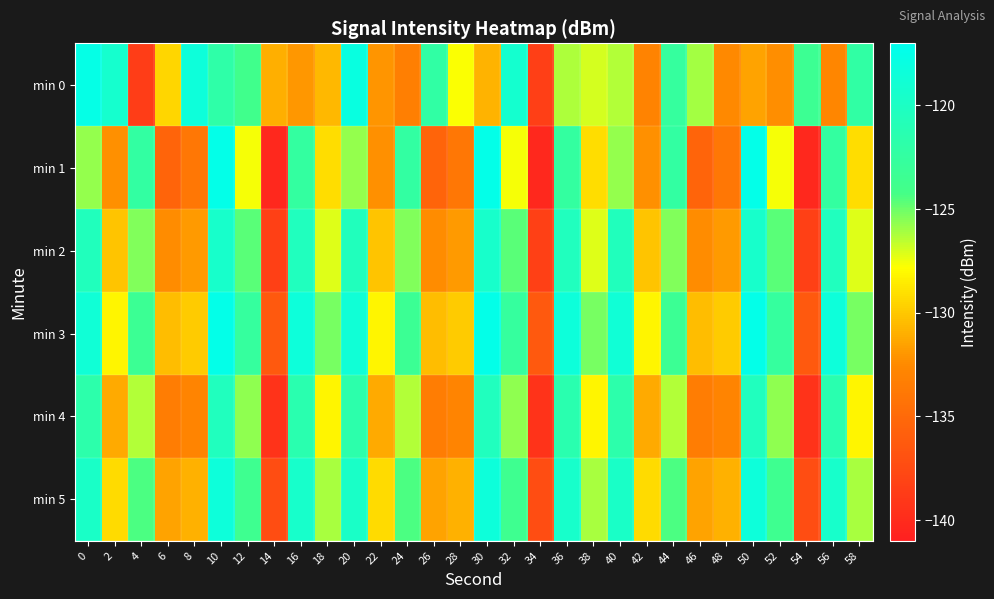

Reading left to right, list all the values displayed in this chart.

min 0: 0=-117.6	2=-119.3	4=-138.6	6=-129.4	8=-118.5	10=-121.9	12=-123.9	14=-131.0	16=-131.9	18=-130.6	20=-118.0	22=-132.0	24=-133.2	26=-122.2	28=-127.8	30=-130.8	32=-119.2	34=-138.5	36=-126.2	38=-127.0	40=-126.3	42=-133.0	44=-122.7	46=-126.1	48=-132.5	50=-131.5	52=-132.3	54=-123.4	56=-132.7	58=-122.2
min 1: 0=-125.8	2=-132.2	4=-122.3	6=-135.5	8=-133.9	10=-117.5	12=-127.6	14=-140.3	16=-122.5	18=-129.2	20=-125.8	22=-132.2	24=-122.3	26=-135.5	28=-133.9	30=-117.5	32=-127.6	34=-140.3	36=-122.5	38=-129.2	40=-125.8	42=-132.2	44=-122.3	46=-135.5	48=-133.9	50=-117.5	52=-127.6	54=-140.3	56=-122.5	58=-129.2
min 2: 0=-120.5	2=-130.2	4=-125.3	6=-132.5	8=-131.9	10=-119.5	12=-124.6	14=-138.3	16=-120.5	18=-127.2	20=-120.5	22=-130.2	24=-125.3	26=-132.5	28=-131.9	30=-119.5	32=-124.6	34=-138.3	36=-120.5	38=-127.2	40=-120.5	42=-130.2	44=-125.3	46=-132.5	48=-131.9	50=-119.5	52=-124.6	54=-138.3	56=-120.5	58=-127.2
min 3: 0=-118.8	2=-128.2	4=-123.3	6=-130.5	8=-129.9	10=-117.5	12=-122.6	14=-136.3	16=-118.5	18=-125.2	20=-118.8	22=-128.2	24=-123.3	26=-130.5	28=-129.9	30=-117.5	32=-122.6	34=-136.3	36=-118.5	38=-125.2	40=-118.8	42=-128.2	44=-123.3	46=-130.5	48=-129.9	50=-117.5	52=-122.6	54=-136.3	56=-118.5	58=-125.2
min 4: 0=-121.8	2=-131.2	4=-126.3	6=-133.5	8=-132.9	10=-120.5	12=-125.6	14=-139.3	16=-121.5	18=-128.2	20=-121.8	22=-131.2	24=-126.3	26=-133.5	28=-132.9	30=-120.5	32=-125.6	34=-139.3	36=-121.5	38=-128.2	40=-121.8	42=-131.2	44=-126.3	46=-133.5	48=-132.9	50=-120.5	52=-125.6	54=-139.3	56=-121.5	58=-128.2
min 5: 0=-119.8	2=-129.2	4=-124.3	6=-131.5	8=-130.9	10=-118.5	12=-123.6	14=-137.3	16=-119.5	18=-126.2	20=-119.8	22=-129.2	24=-124.3	26=-131.5	28=-130.9	30=-118.5	32=-123.6	34=-137.3	36=-119.5	38=-126.2	40=-119.8	42=-129.2	44=-124.3	46=-131.5	48=-130.9	50=-118.5	52=-123.6	54=-137.3	56=-119.5	58=-126.2